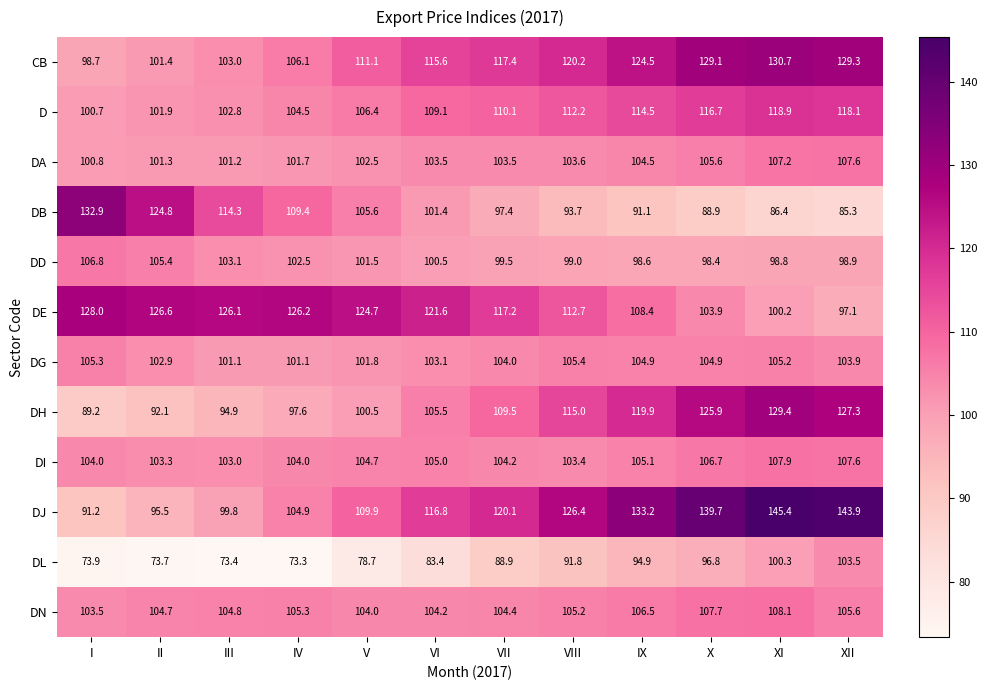

What is the approximate value of DH at X?

125.9